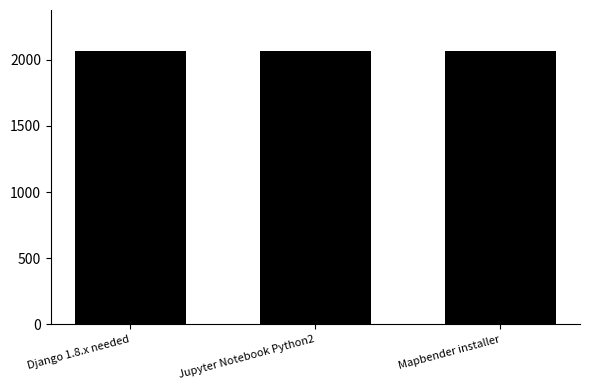

How many bars are there in total?

3